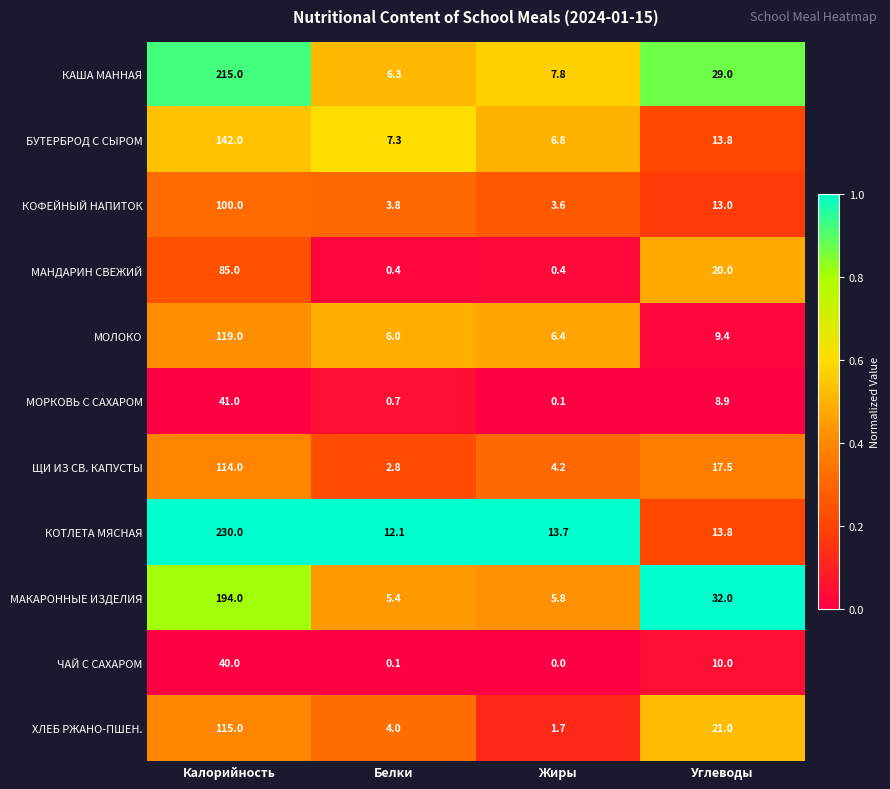

The value of ХЛЕБ РЖАНО-ПШЕН. at Калорийность is 115.0. True or false?

True